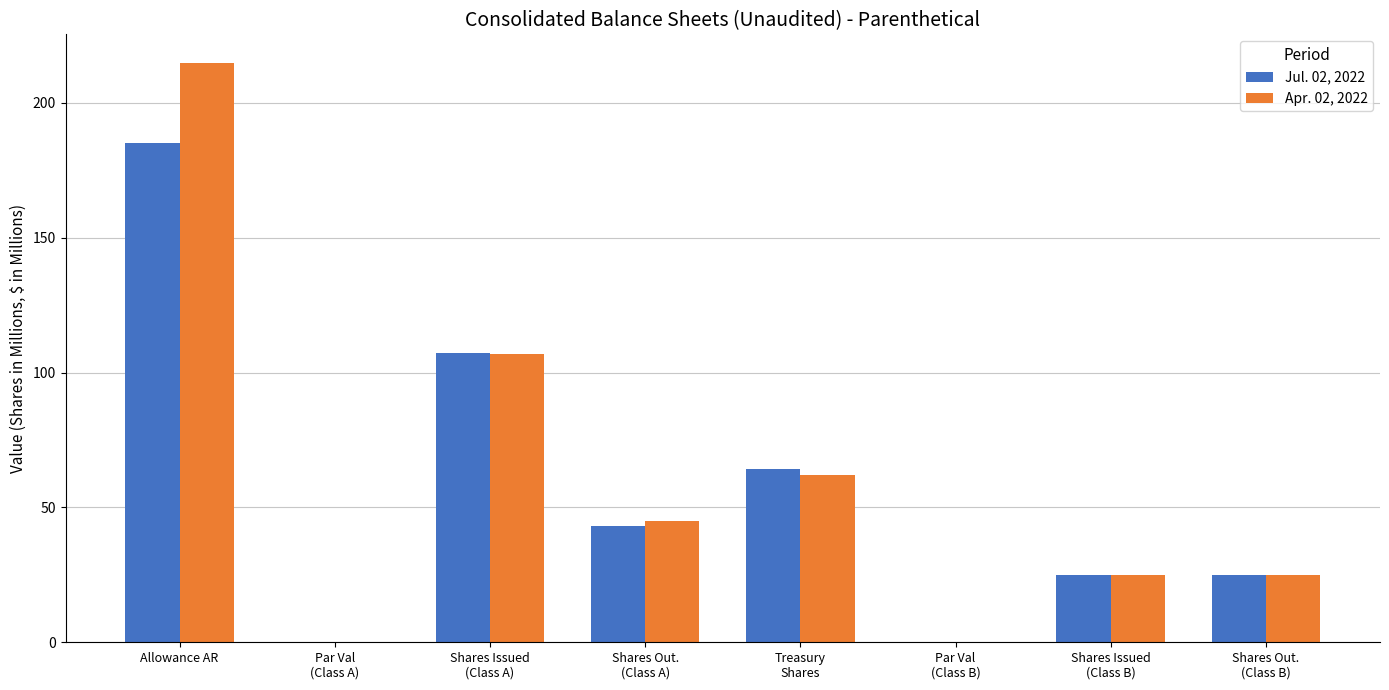

What is the sum of all Jul. 02, 2022 values?

449.7